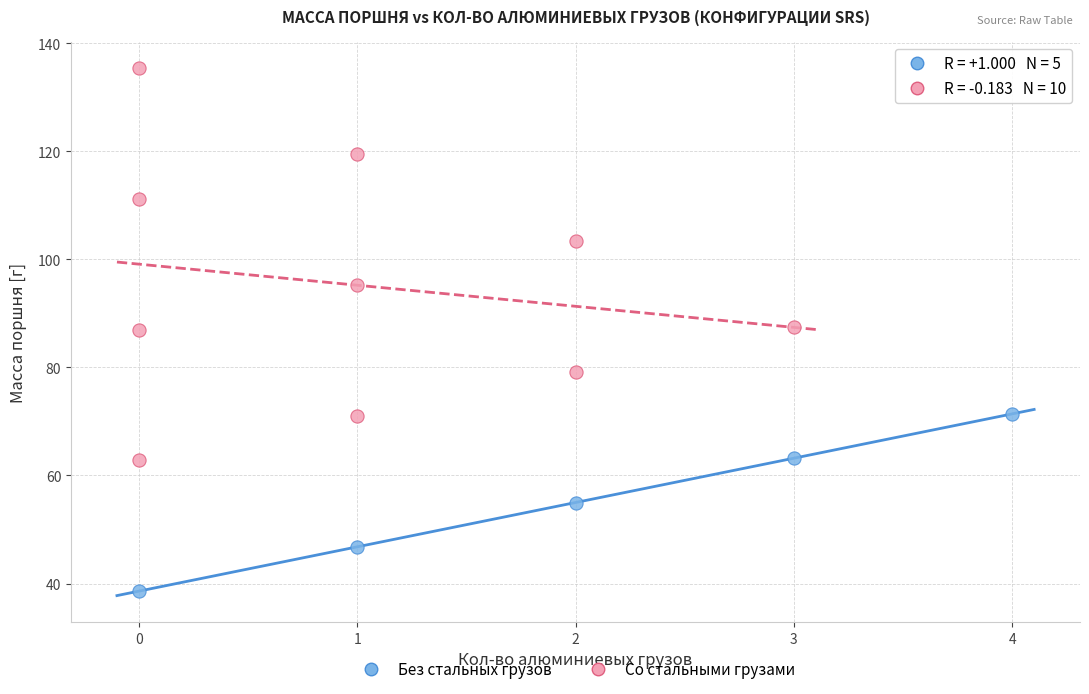

Which series reaches the maximum Y coordinate?

Со стальными грузами